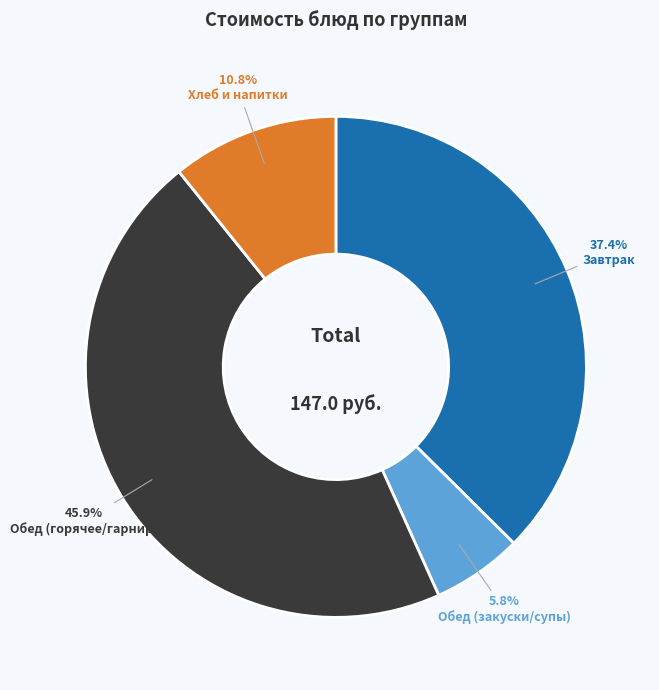

Combined, do Завтрак and Обед (горячее/гарнир) account for over 50%?

Yes